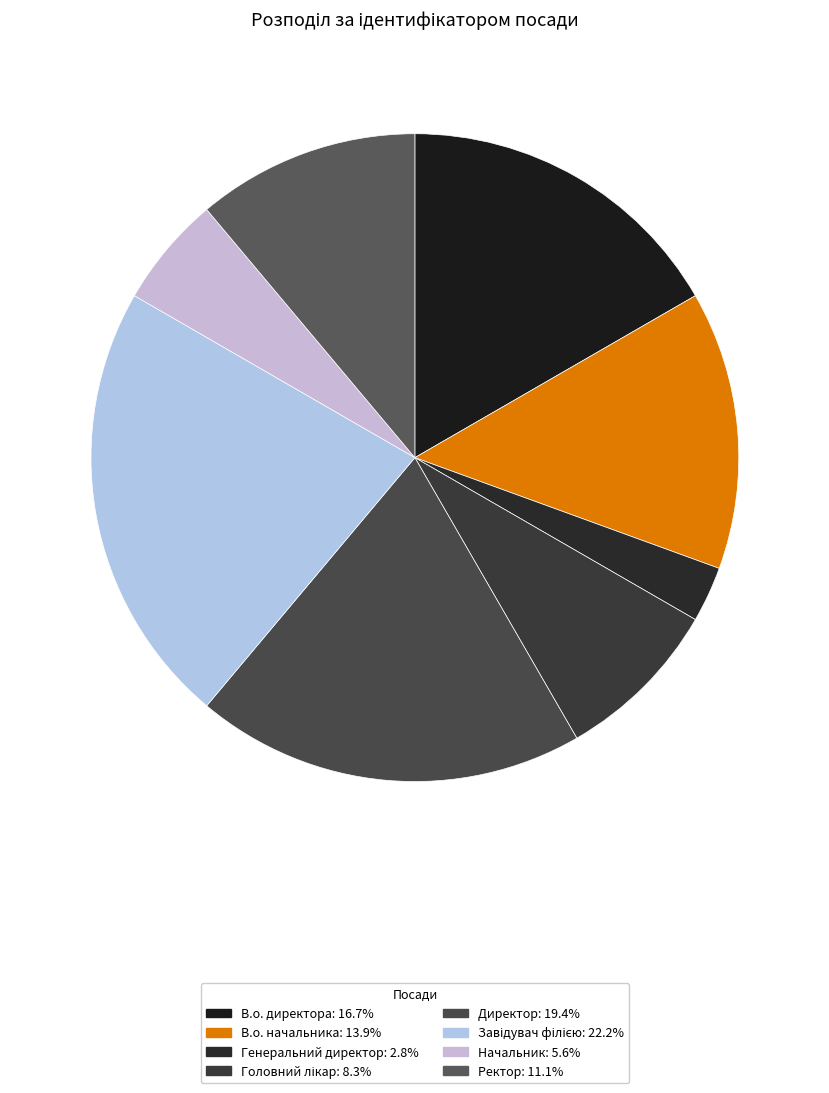

How many slices are in this pie chart?

8